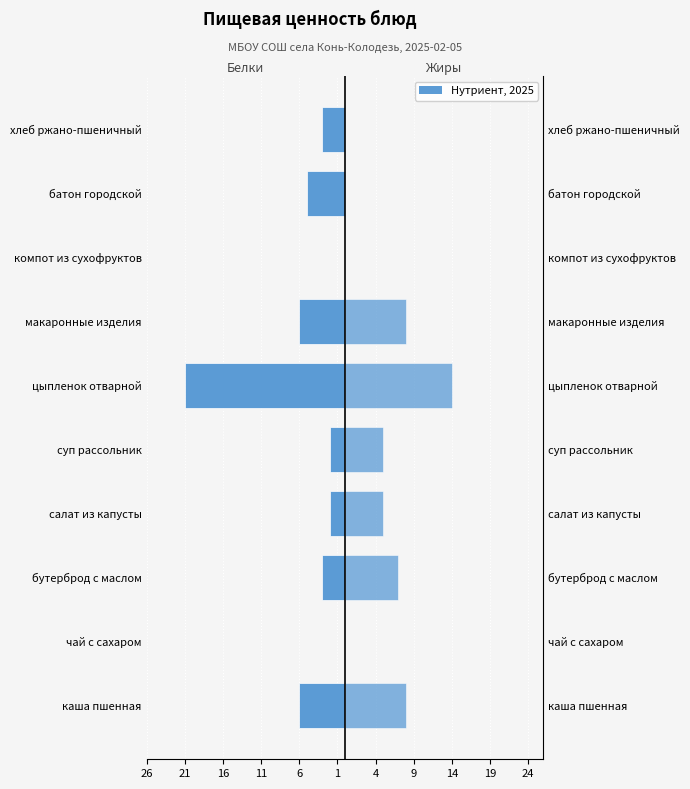

How many data points in Белки are less than -3?

4